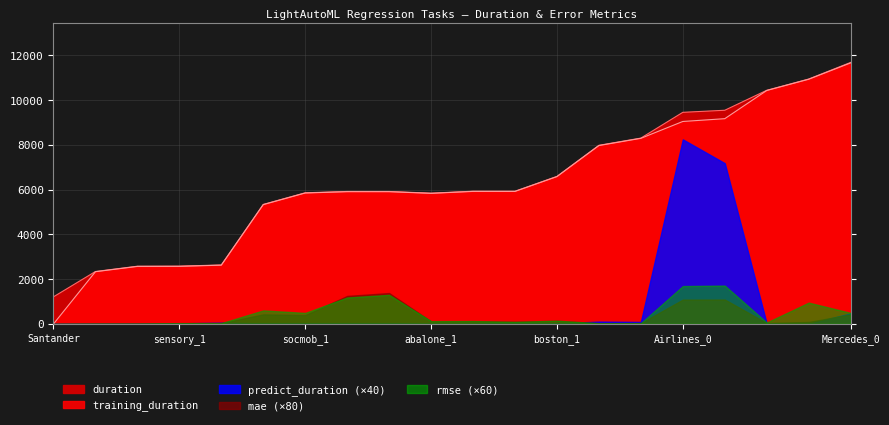

What is the difference between the maximum and minimum values in the mae series?

17.3